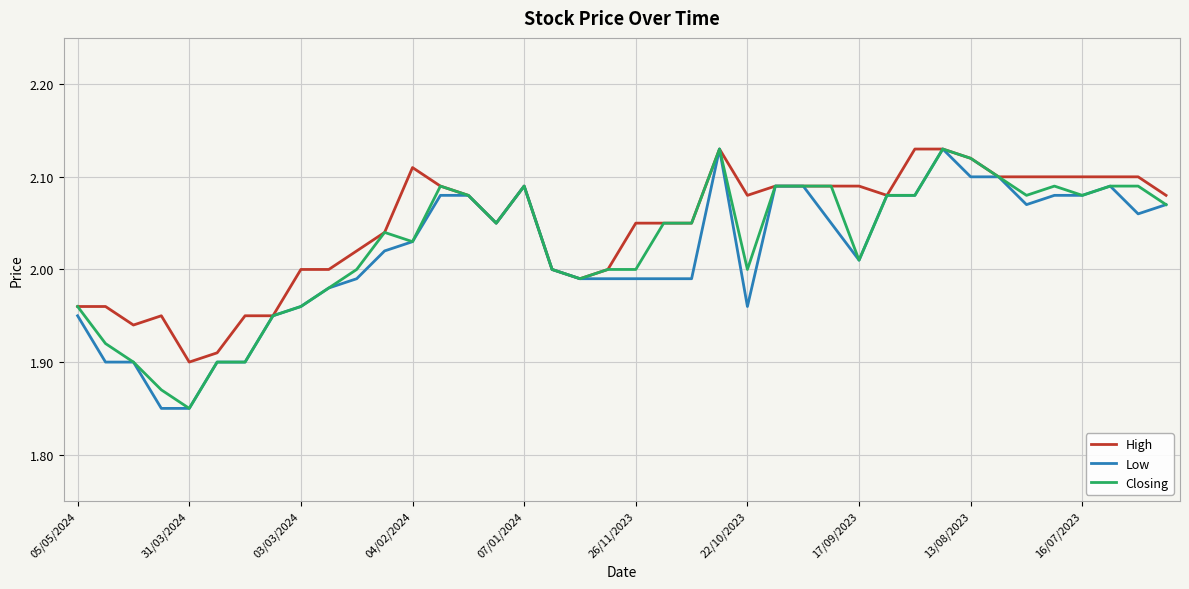

Reading left to right, transcribe all the data shown in this chart.

High: 2.0	2.0	1.9	1.9	1.9	1.9	1.9	1.9	2.0	2.0	2.0	2.0	2.1	2.1	2.1	2.0	2.1	2.0	2.0	2.0	2.0	2.0	2.0	2.1	2.1	2.1	2.1	2.1	2.1	2.1	2.1	2.1	2.1	2.1	2.1	2.1	2.1	2.1	2.1	2.1
Low: 1.9	1.9	1.9	1.9	1.9	1.9	1.9	1.9	2.0	2.0	2.0	2.0	2.0	2.1	2.1	2.0	2.1	2.0	2.0	2.0	2.0	2.0	2.0	2.1	2.0	2.1	2.1	2.0	2.0	2.1	2.1	2.1	2.1	2.1	2.1	2.1	2.1	2.1	2.1	2.1
Closing: 2.0	1.9	1.9	1.9	1.9	1.9	1.9	1.9	2.0	2.0	2.0	2.0	2.0	2.1	2.1	2.0	2.1	2.0	2.0	2.0	2.0	2.0	2.0	2.1	2.0	2.1	2.1	2.1	2.0	2.1	2.1	2.1	2.1	2.1	2.1	2.1	2.1	2.1	2.1	2.1